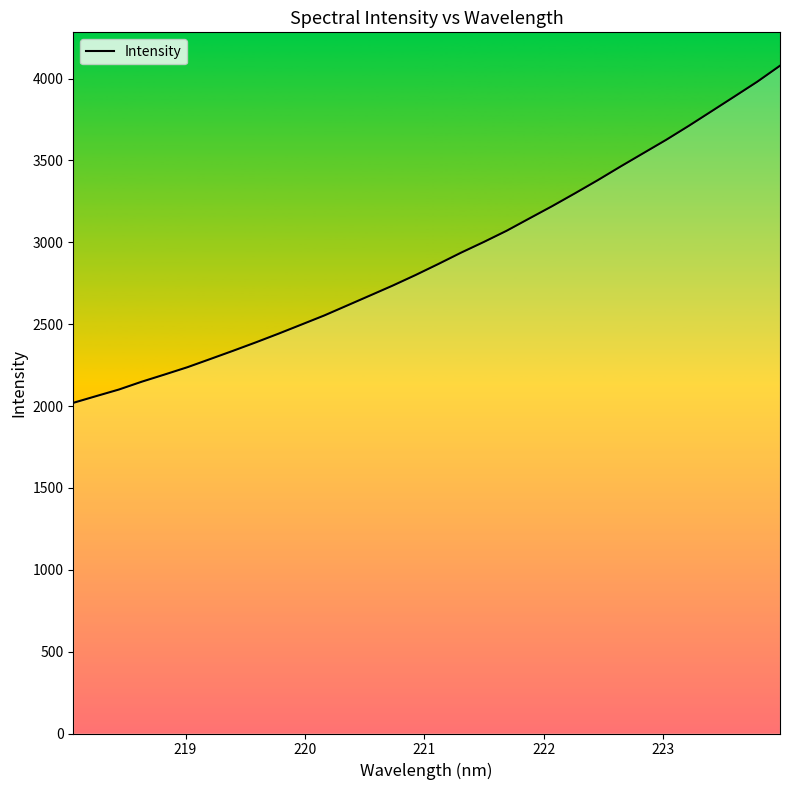

What is the minimum value shown in the chart?

2019.6